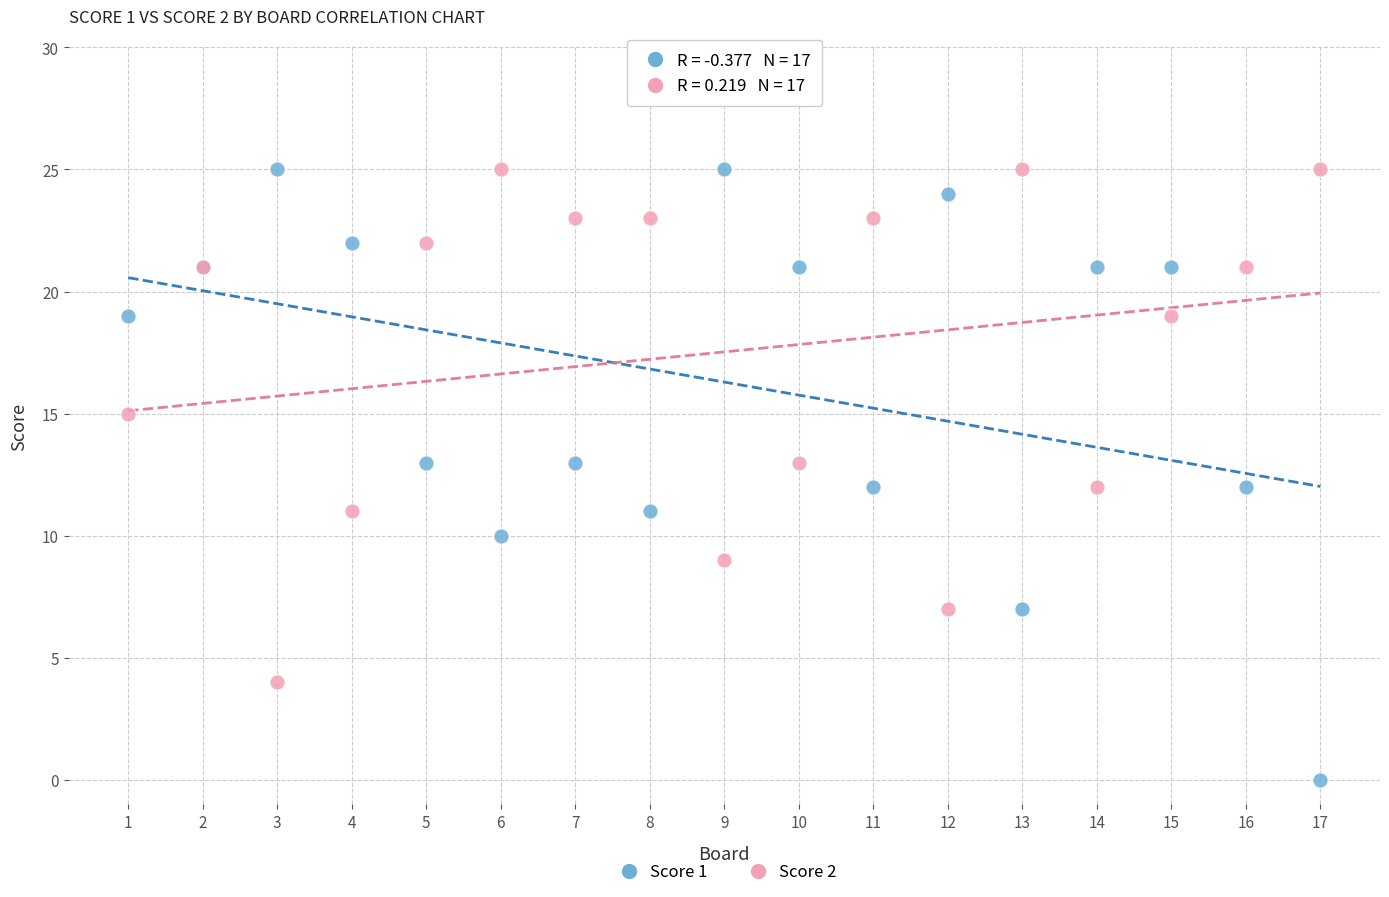

Which series contains the lowest Y value?

Score 1